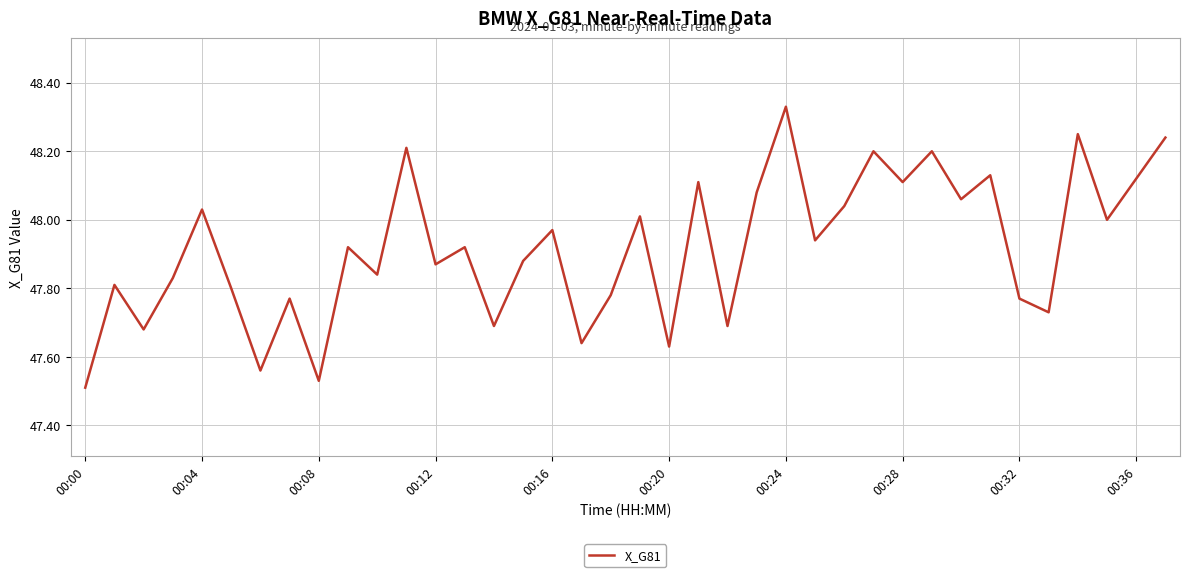

What is the difference between the maximum and minimum values?

0.8